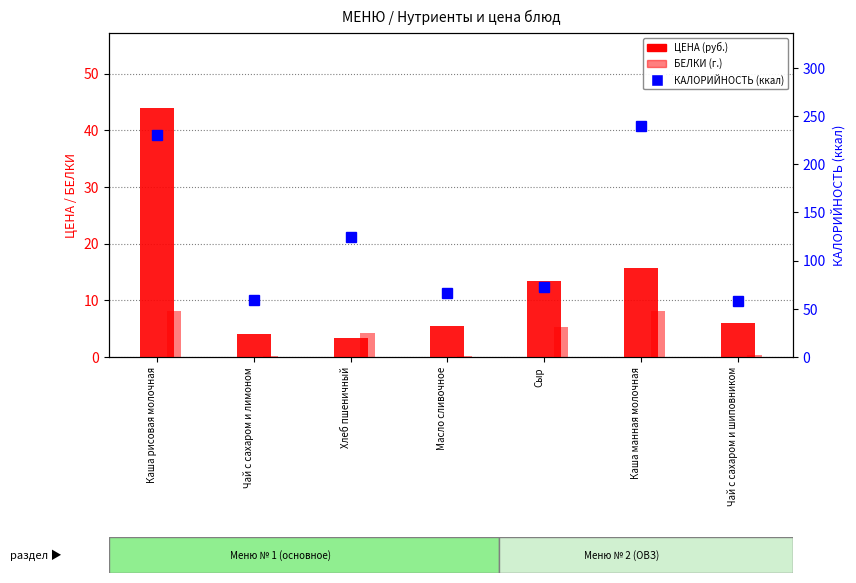

Reading left to right, what are all the values shown in this chart?

ЦЕНА (руб.): 44.0	4.0	3.3	5.4	13.3	15.8	6.0
БЕЛКИ (г.): 8.2	0.2	4.2	0.1	5.4	8.1	0.3
КАЛОРИЙНОСТЬ (ккал): 230.3	58.7	124.3	66.1	72.2	240.2	58.4